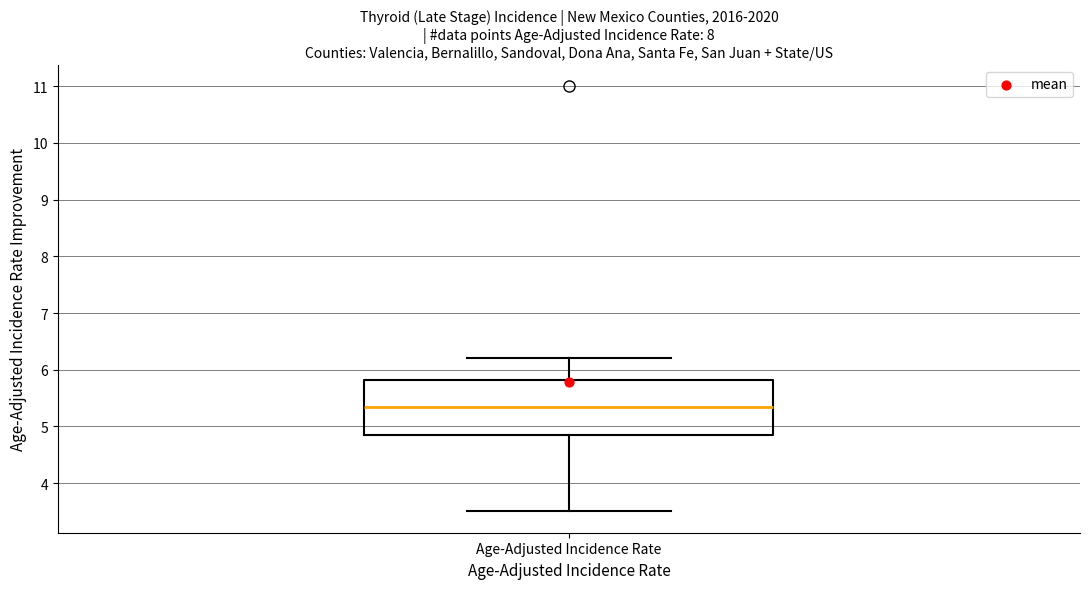

Transcribe this box plot: give where the median line is, the range the box spans, and where the two whiskers end, as read against the y-axis. The values are not printed on the chart, so give them approximately, as read against the axis.

median 5.4, box 4.9 to 5.8, whiskers 3.5 to 6.2